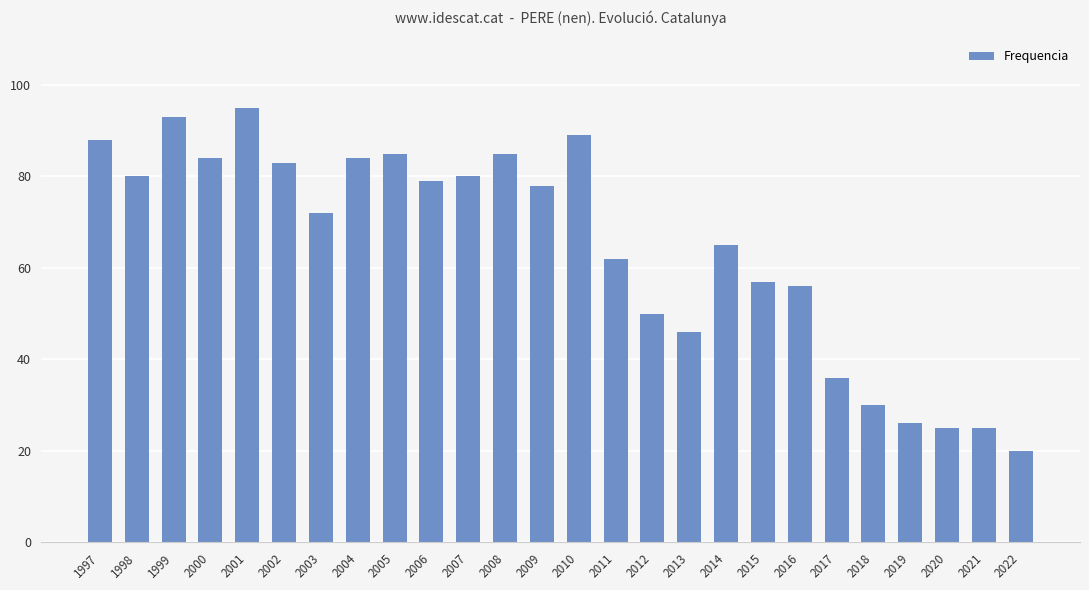

Does the chart contain any negative values?

No